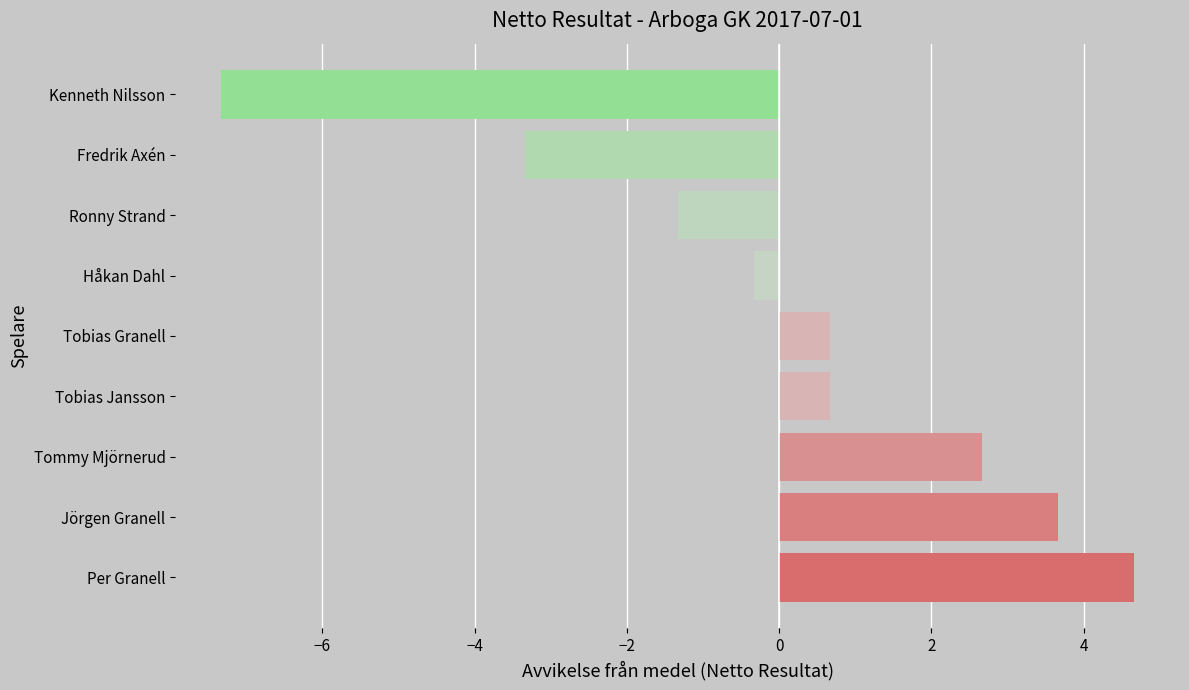

What is the difference between the second highest and second lowest values?

7.0